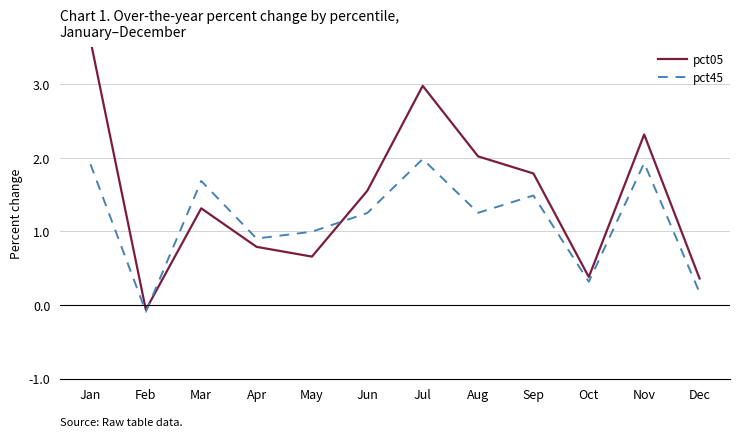

Is the value of pct05 at Mar greater than the value of pct45 at Sep?

No